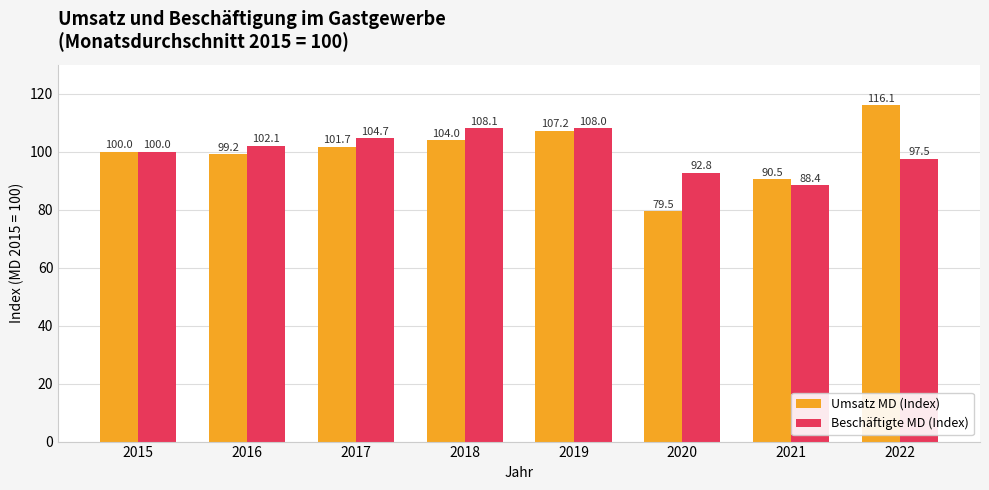

Which category has the lowest value across all series?

2020